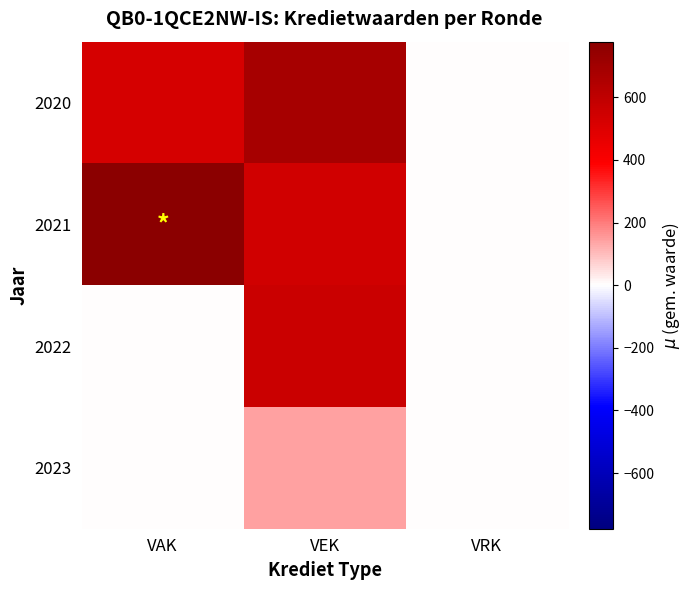

Which series has the widest spread of values?

2021